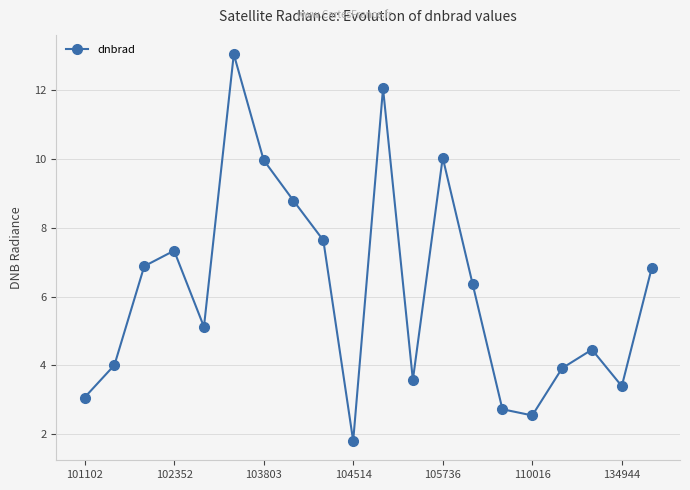

How many data points are above 6?

10